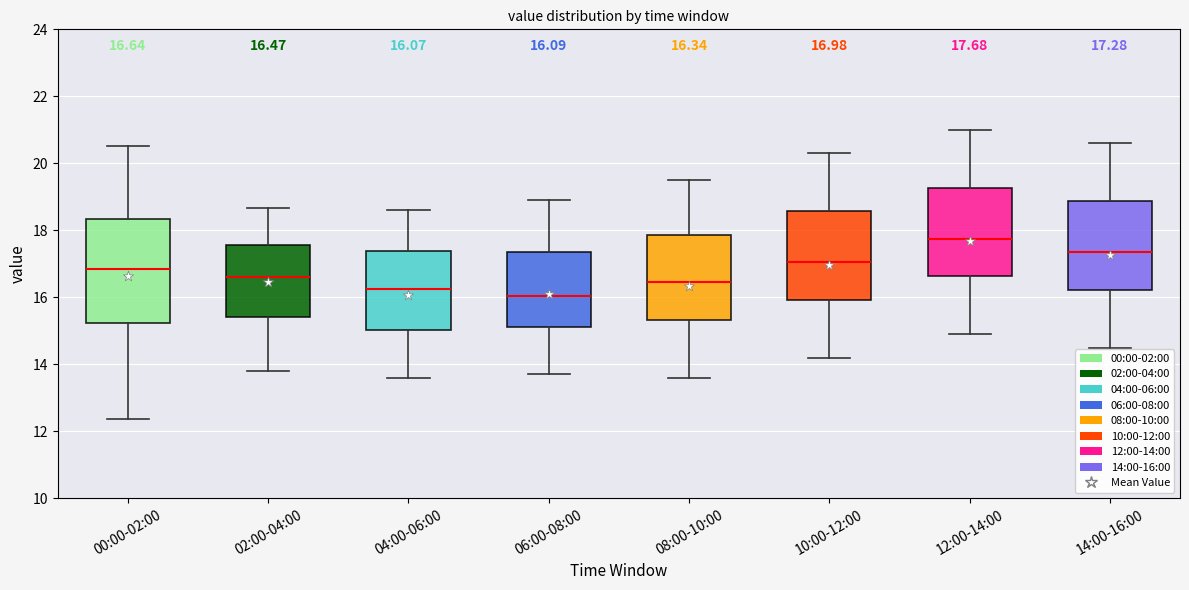

Which box is the tallest, from its lower edge to its upper edge?

00:00-02:00